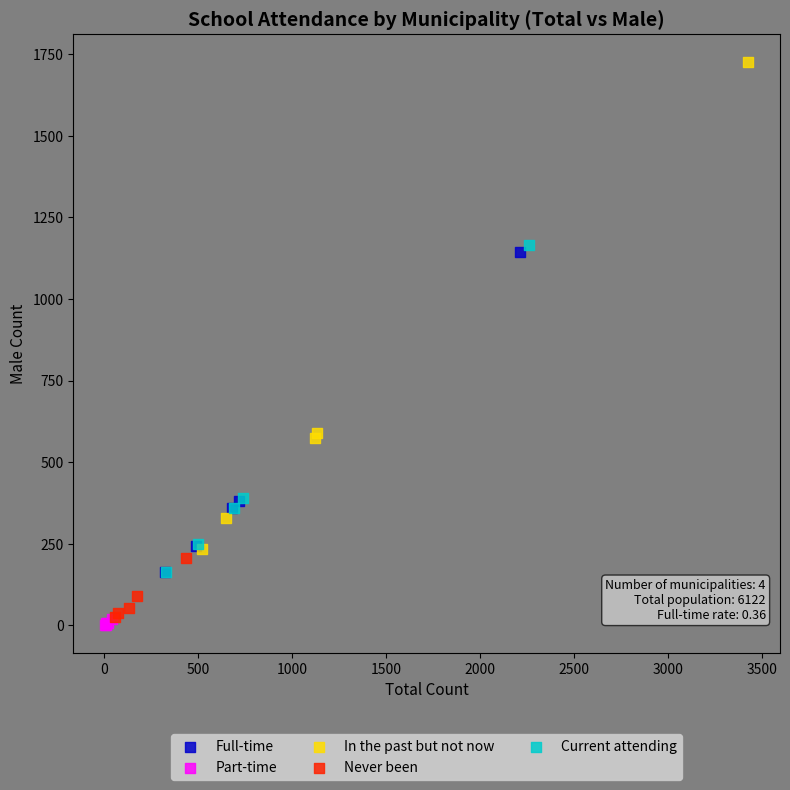

Which series reaches the minimum Y coordinate?

Part-time